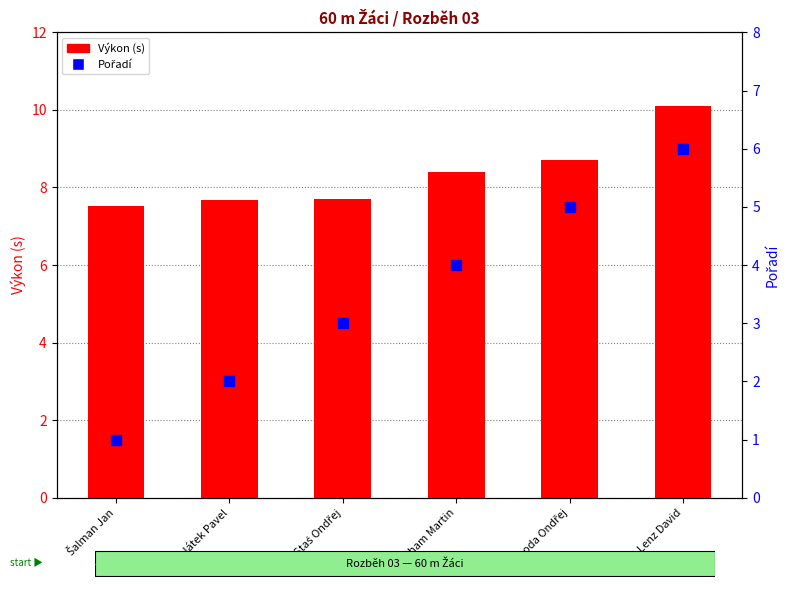

What are all the series names shown in the legend?

Výkon (s), Pořadí